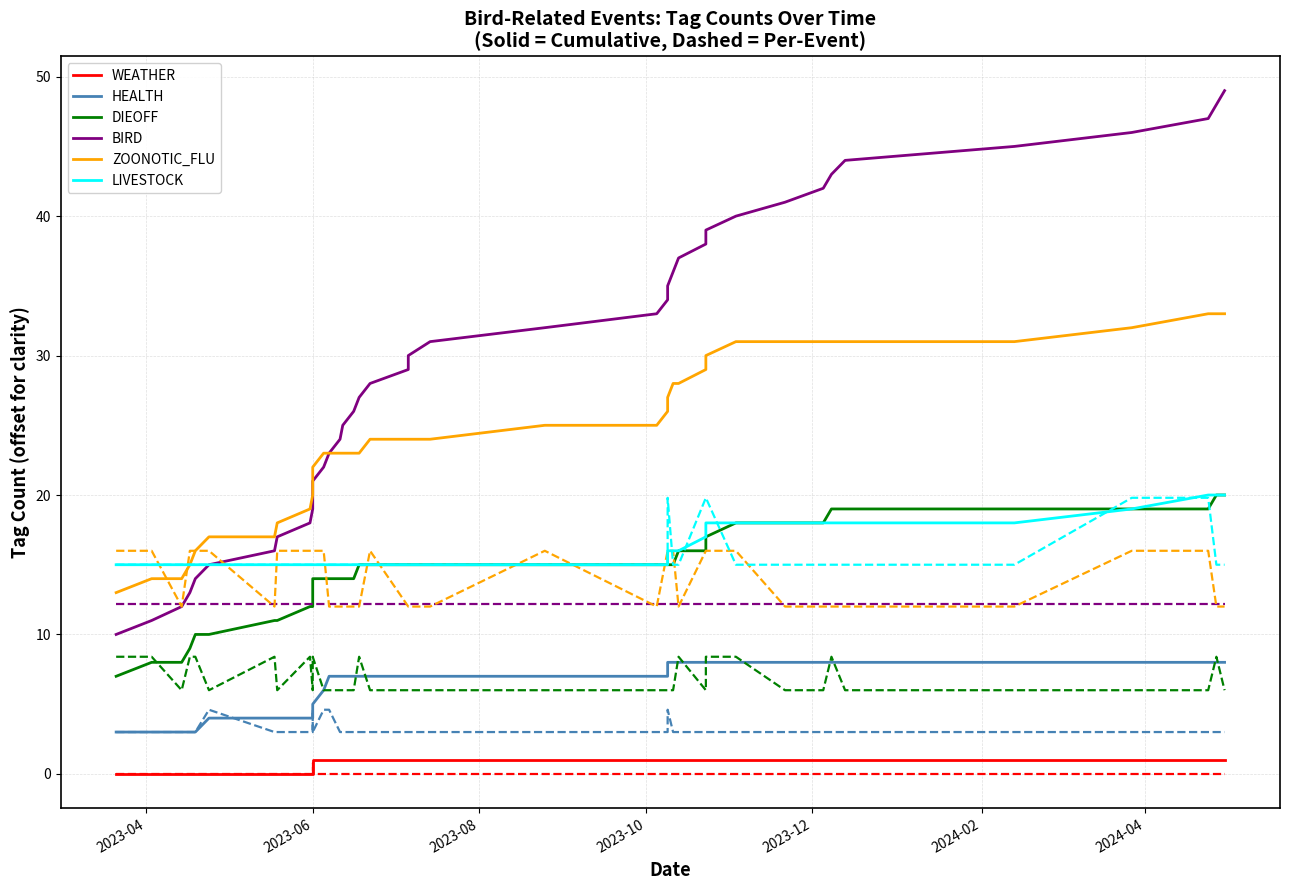

True or false: BIRD and HEALTH cross at least once.

False